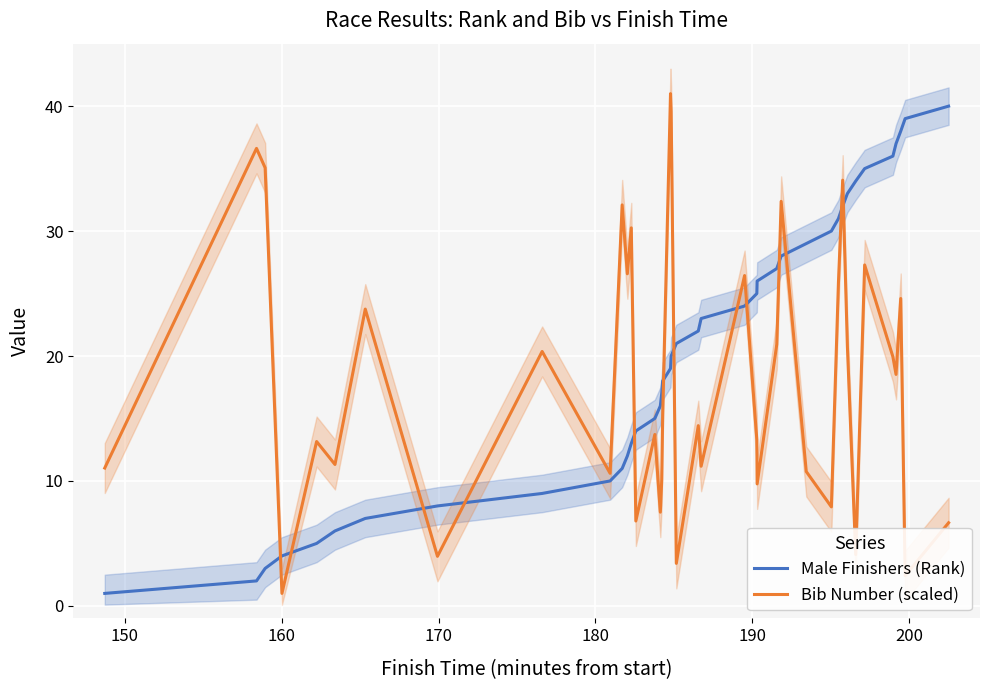

True or false: Male Finishers (Rank) and Bib Number (scaled) intersect in this chart.

True